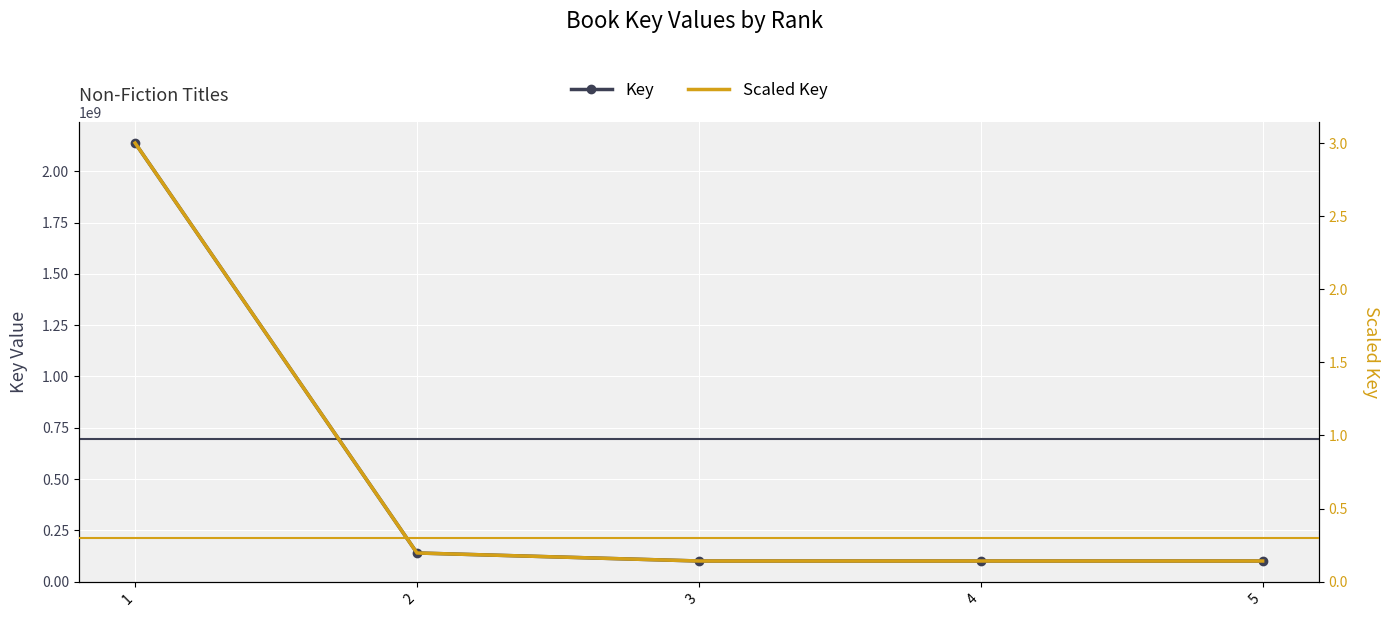

True or false: Scaled Key has more than 1 points higher than both neighbors.

False